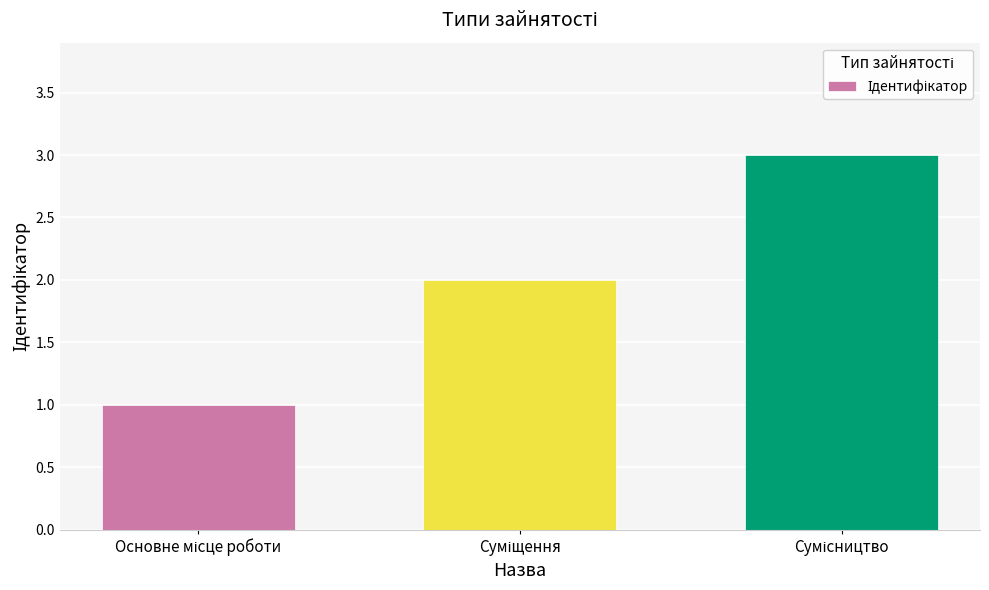

How many data points are less than 2?

1